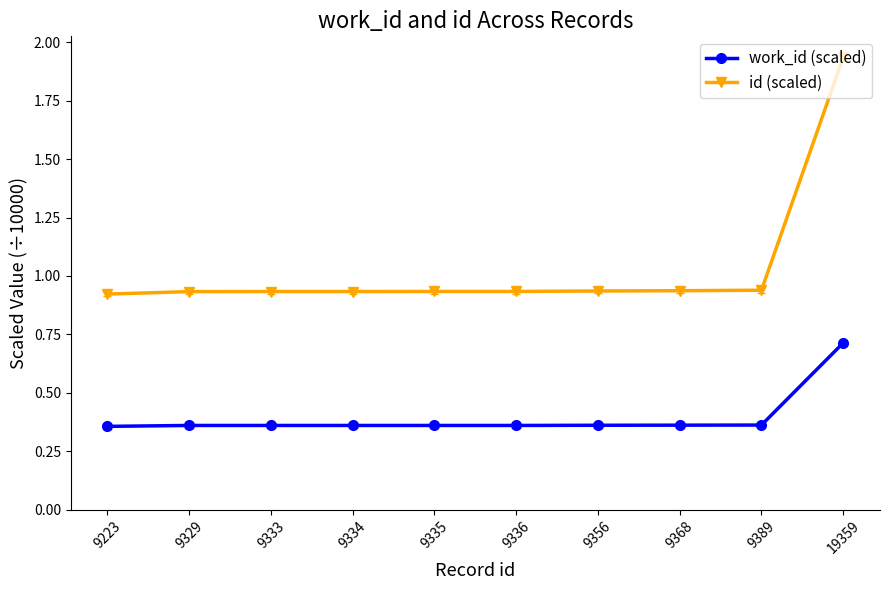

True or false: id (scaled) and work_id (scaled) cross at least once.

False